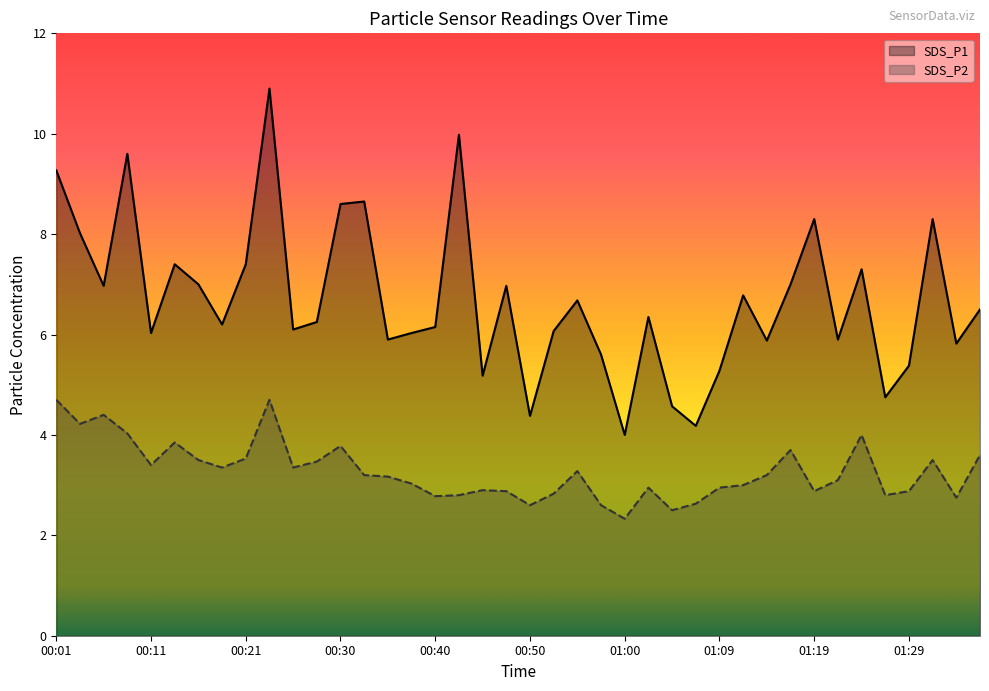

Where is the first local minimum for SDS_P2?

00:04